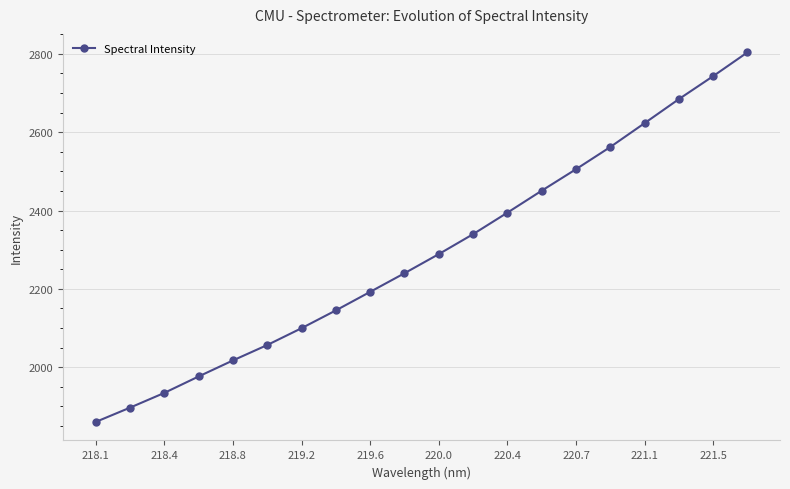

What is the sum of all values?

45813.2